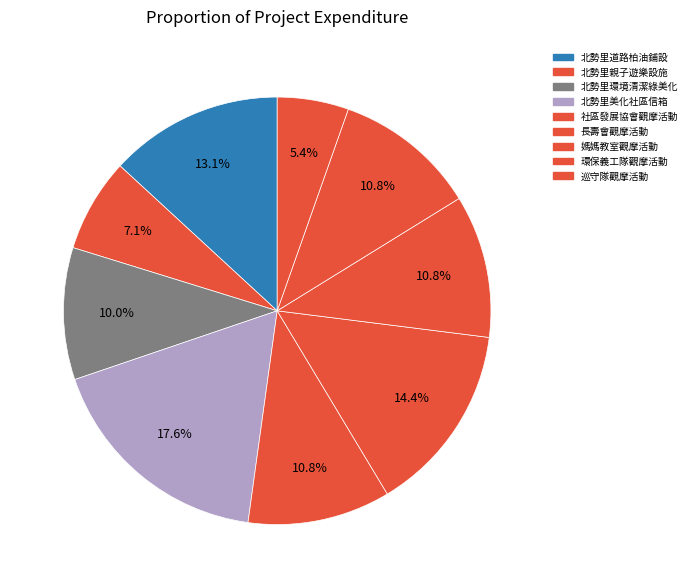

Which slice is the smallest?

巡守隊觀摩活動